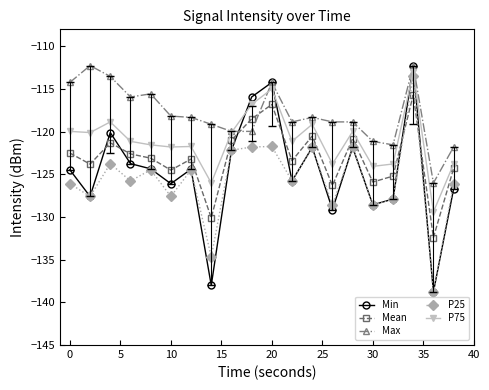

How many values in the P75 series are below -121?

11